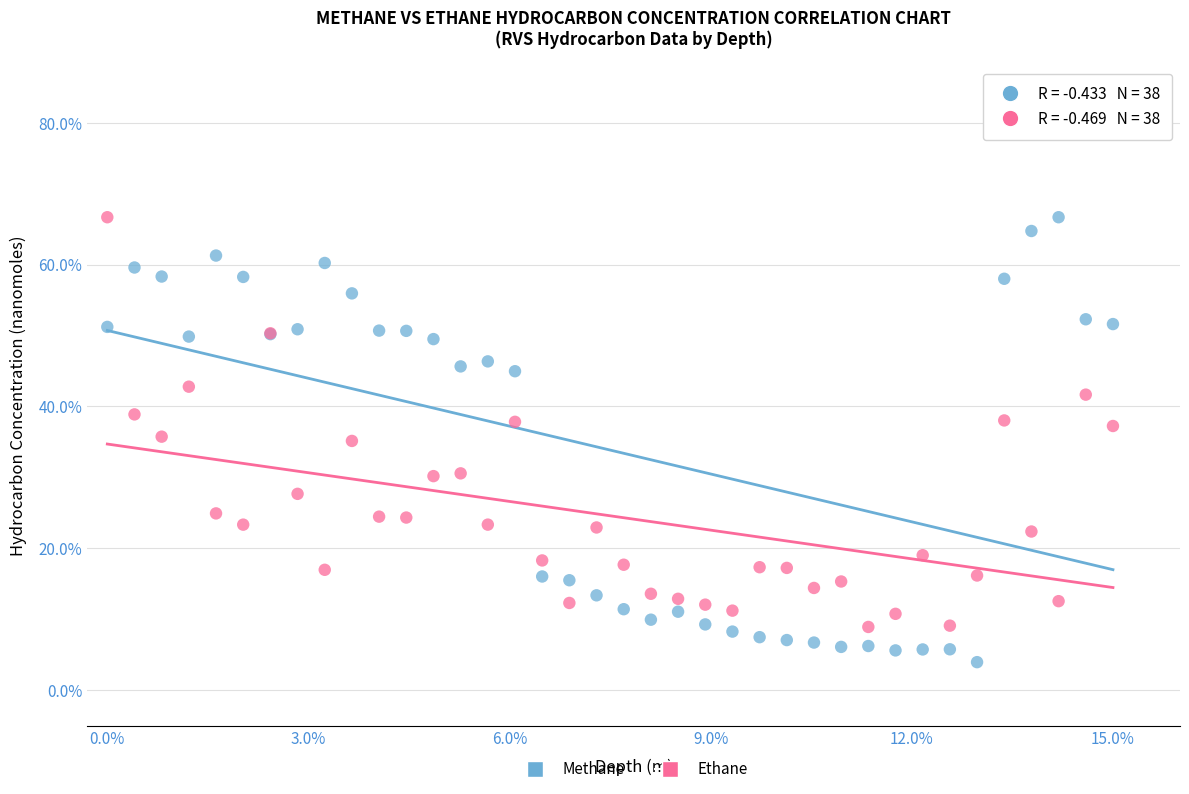

Which series contains the lowest Y value?

Methane